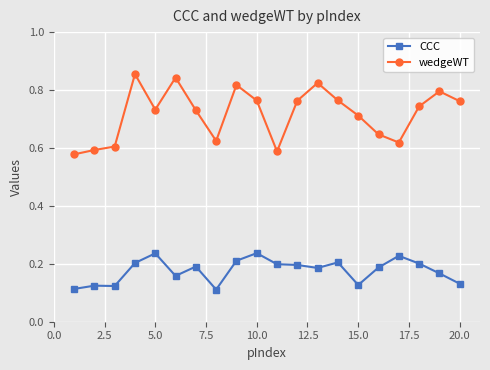

True or false: CCC has more than 0 points higher than both neighbors.

True